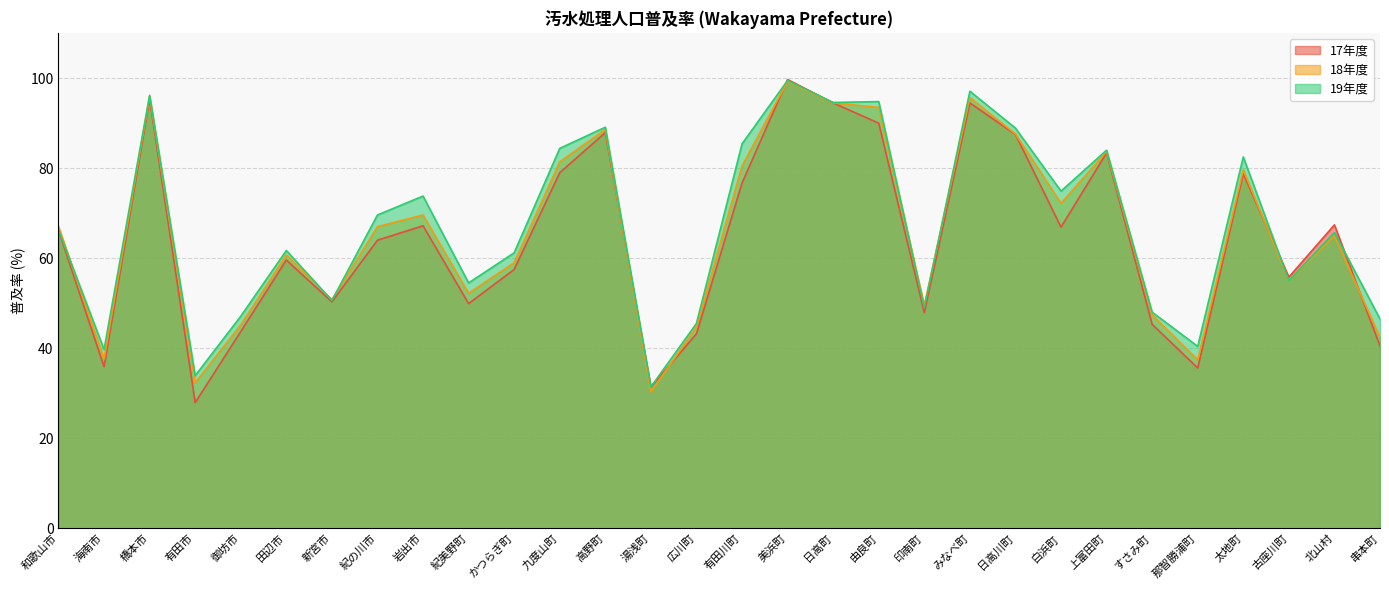

Where is the first local minimum for 18年度?

海南市